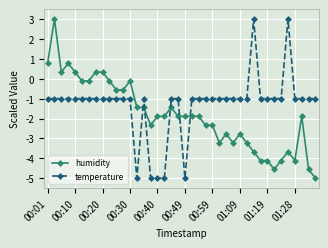

What is the difference between the maximum and minimum values in the humidity series?

8.0